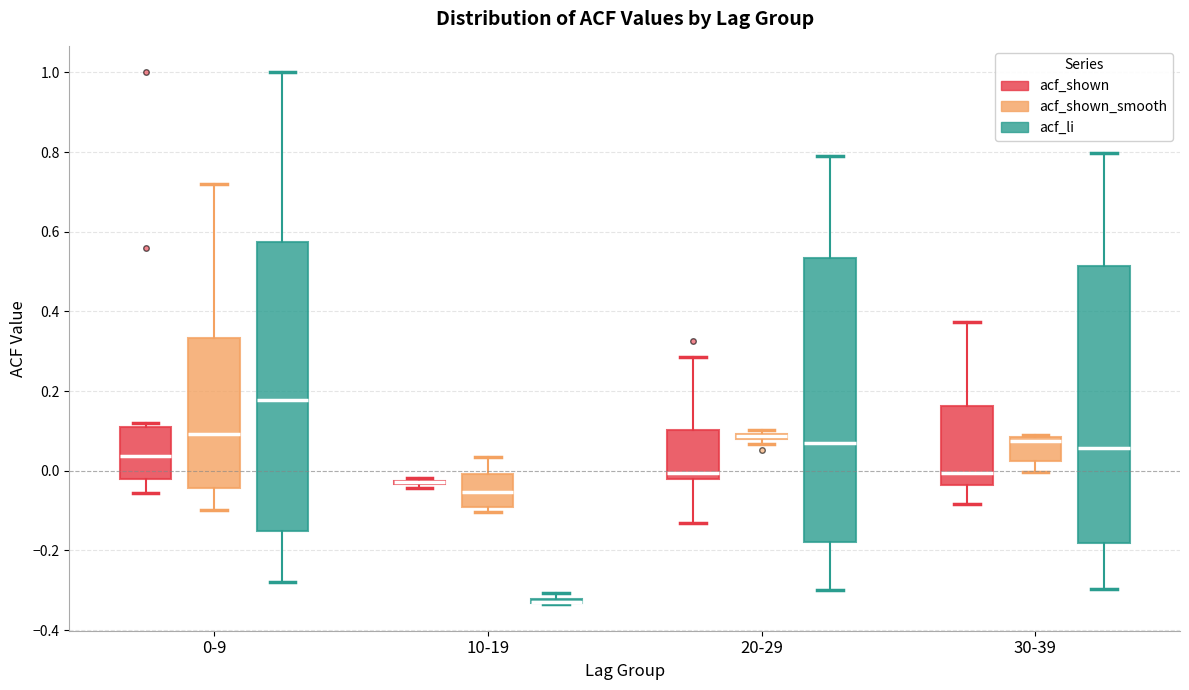

Where is the lower edge of the box for 30-39 (acf_li) on the y-axis? The values are not printed on the chart, so give them approximately, as read against the axis.

-0.18